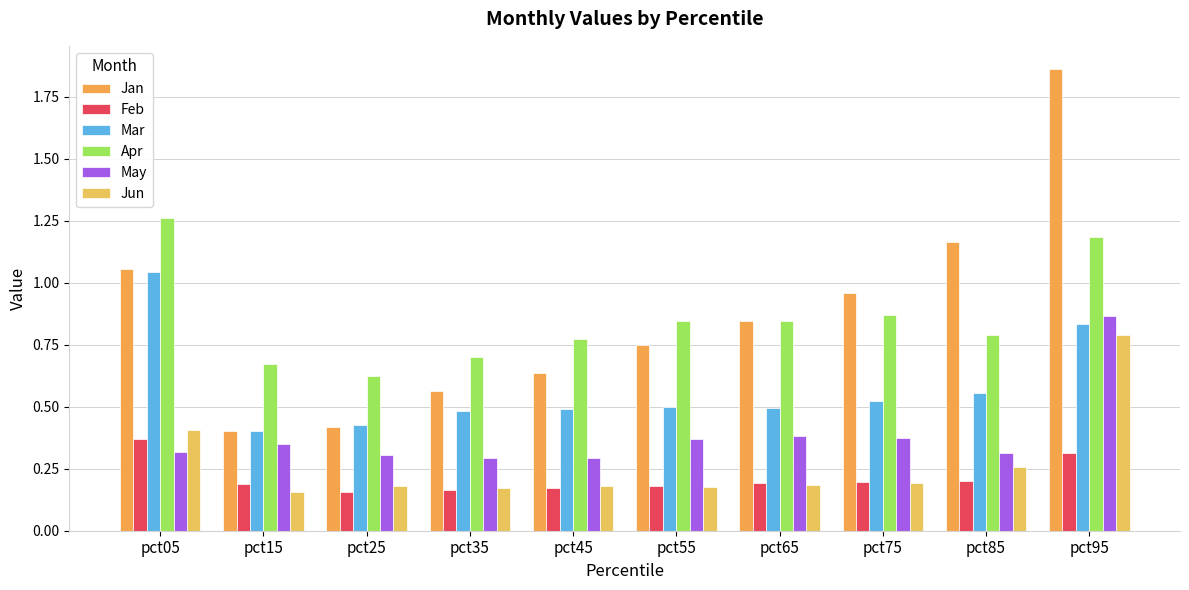

Does the chart contain stacked bars?

No